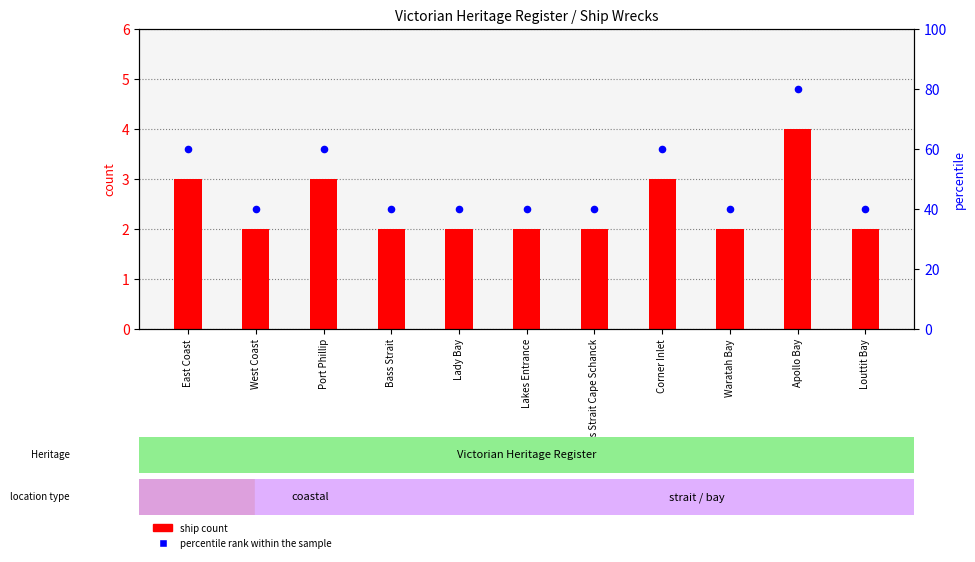

Which series has the largest total across all categories?

percentile rank within the sample